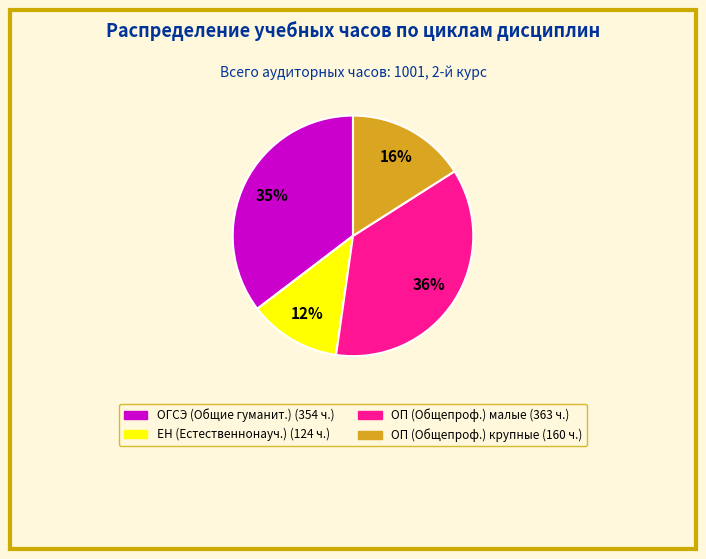

Count the number of slices in the pie.

4